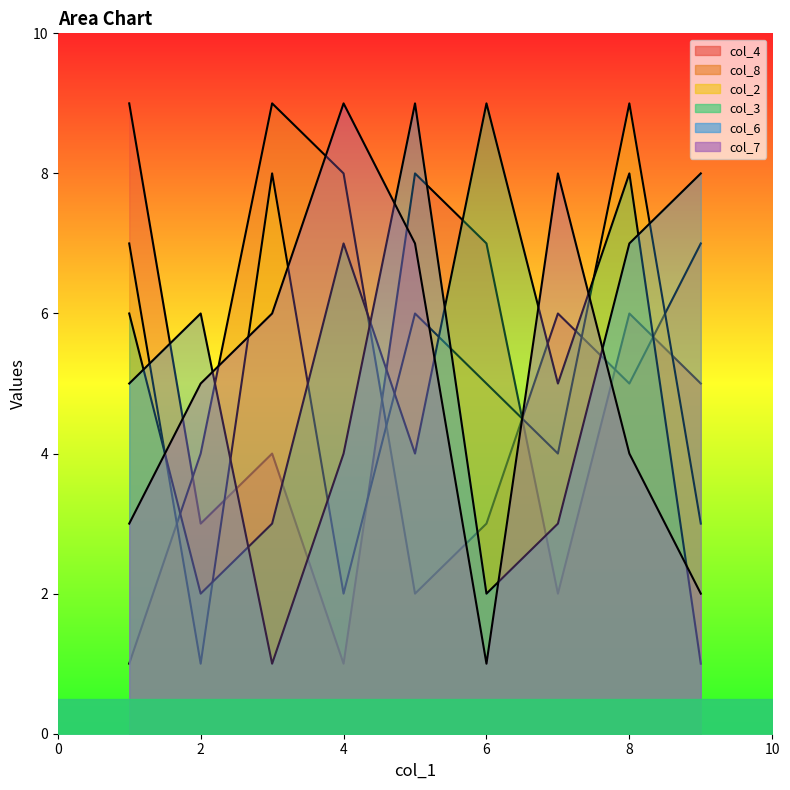

Between 7 and 6, which is larger?

6